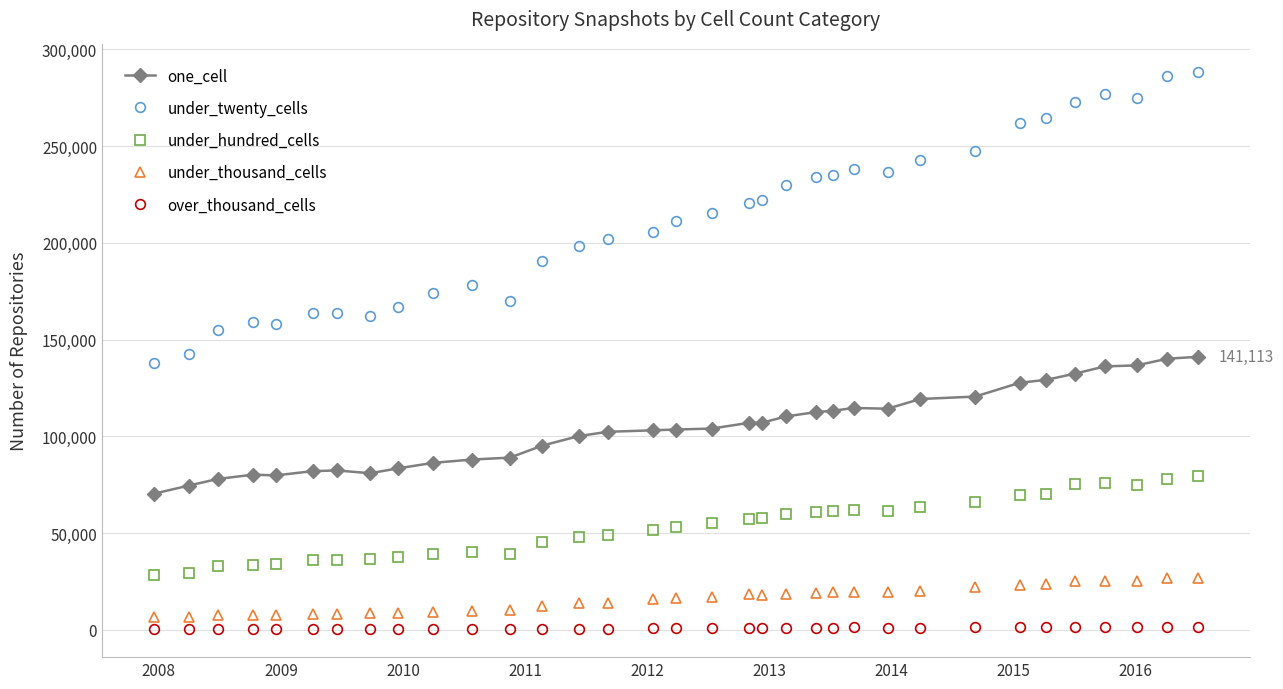

True or false: one_cell and under_thousand_cells cross at least once.

False